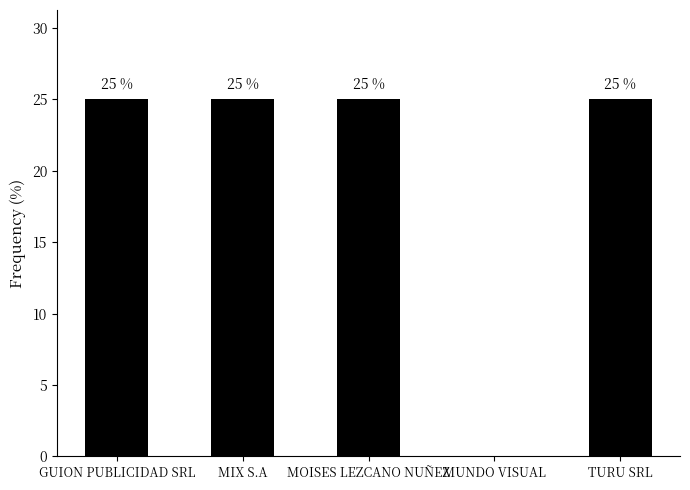

Is it true that the value at MIX S.A is 8?

False